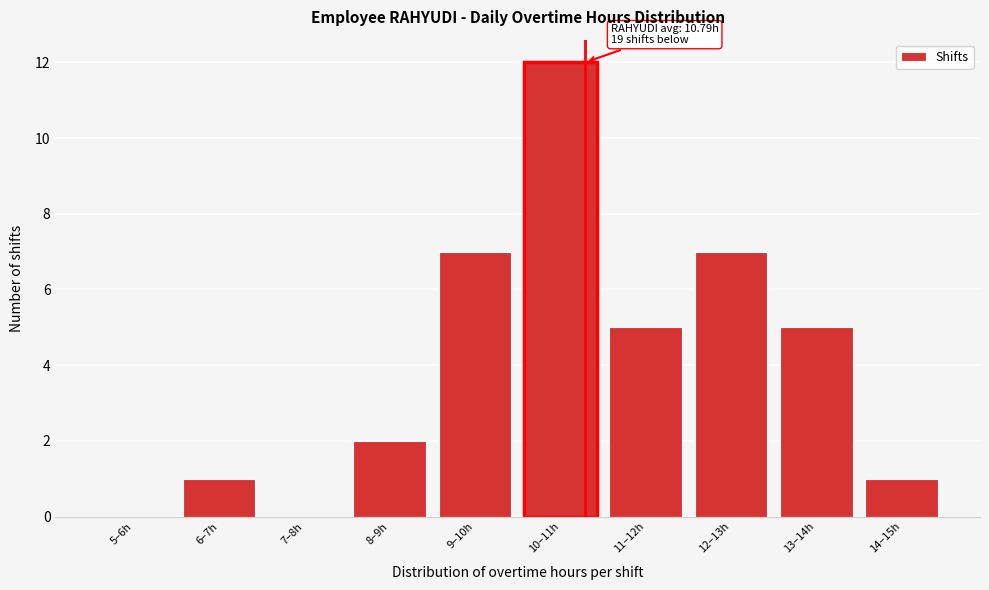

Reading left to right, transcribe all the data shown in this chart.

5–6h=0	6–7h=1	7–8h=0	8–9h=2	9–10h=7	10–11h=12	11–12h=5	12–13h=7	13–14h=5	14–15h=1